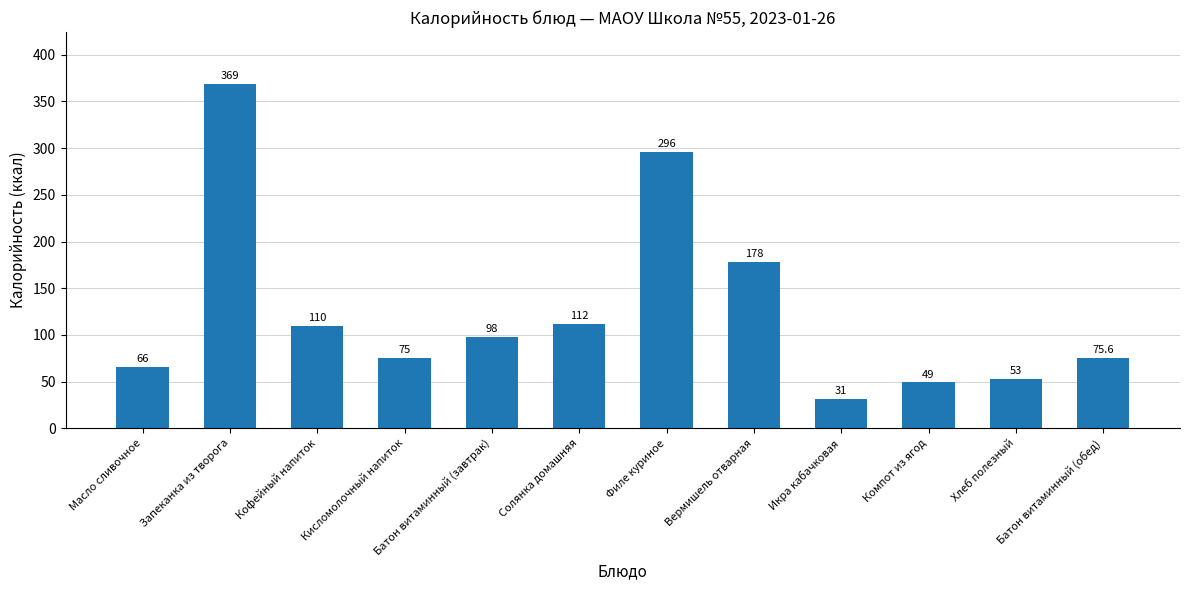

Reading left to right, what are all the values shown in this chart?

Масло сливочное=66.0	Запеканка из творога=369.0	Кофейный напиток=110.0	Кисломолочный напиток=75.0	Батон витаминный (завтрак)=98.0	Солянка домашняя=112.0	Филе куриное=296.0	Вермишель отварная=178.0	Икра кабачковая=31.0	Компот из ягод=49.0	Хлеб полезный=53.0	Батон витаминный (обед)=75.6